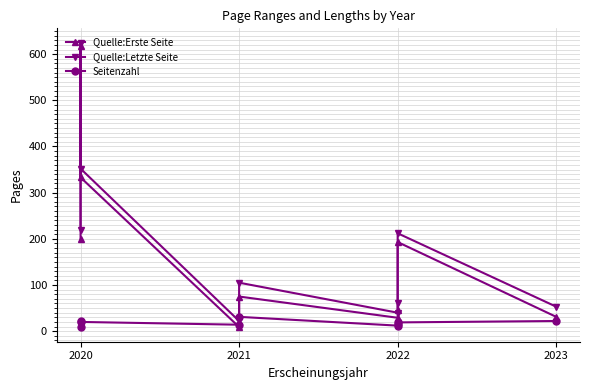

True or false: Quelle:Letzte Seite and Seitenzahl intersect in this chart.

False